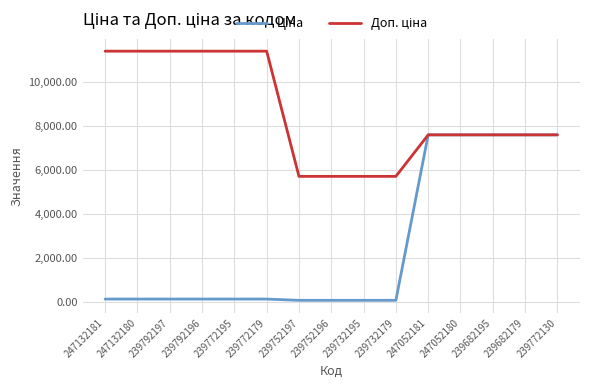

What is the total value across all series at 239682179?

15193.1